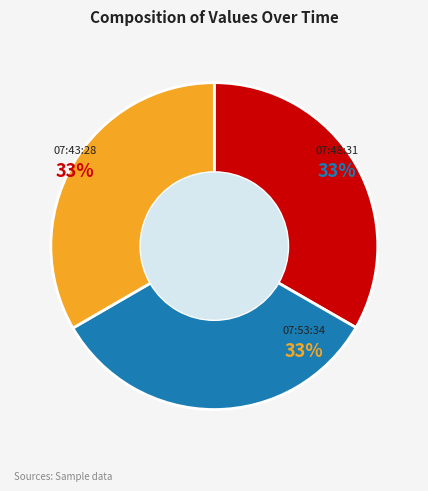

What is the smallest slice in the pie chart?

2023-03-21T07:43:28.392Z